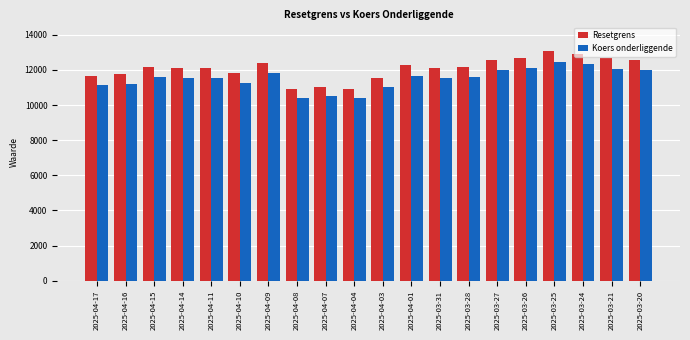

What is the difference between the Koers onderliggende values at 2025-04-11 and 2025-03-24?

796.0